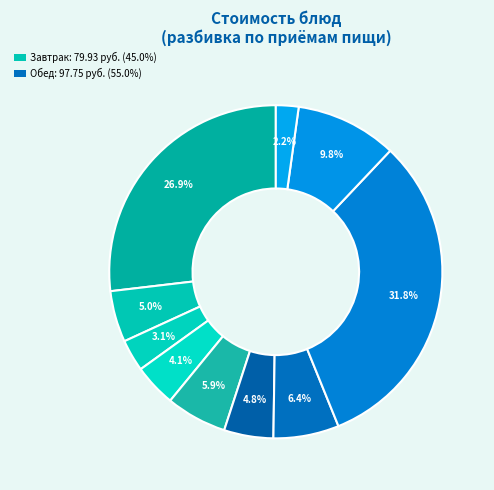

How many slices are in this pie chart?

10